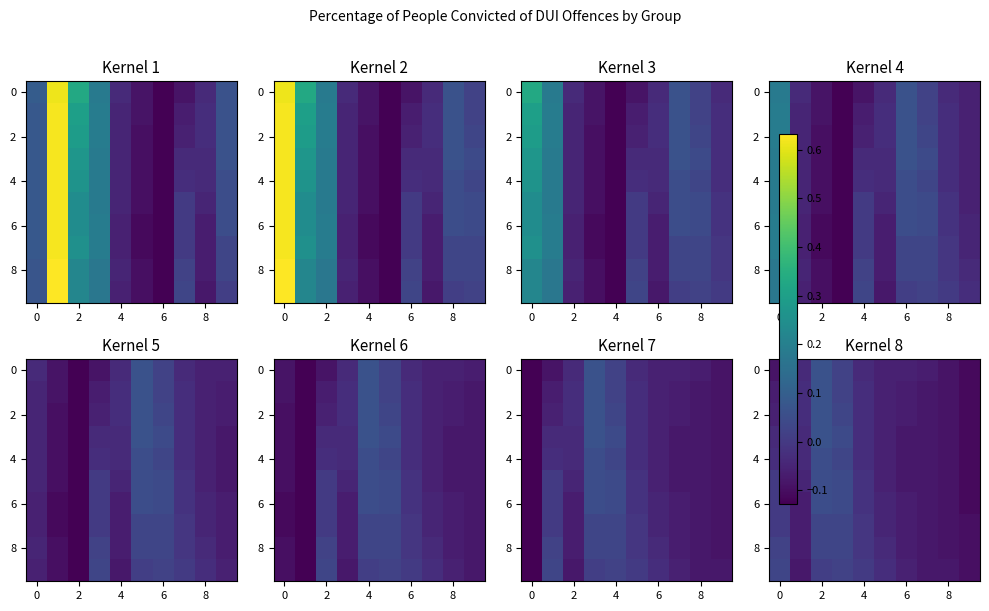

The 0 series shows -0.1 at 8. True or false?

True